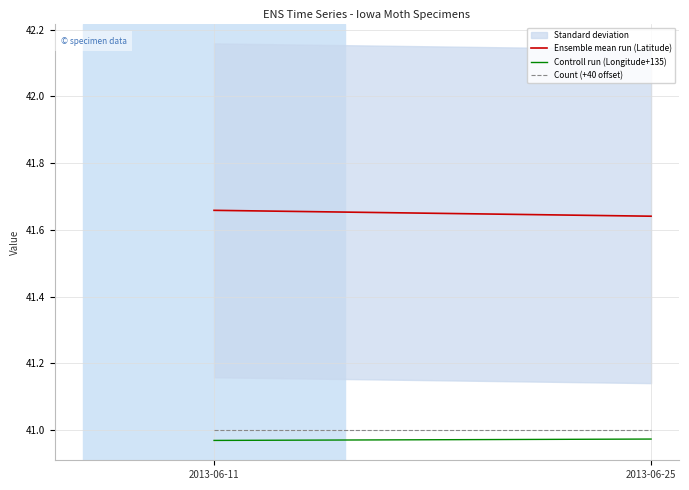

What is the minimum value for Controll run (Longitude+135)?

41.0